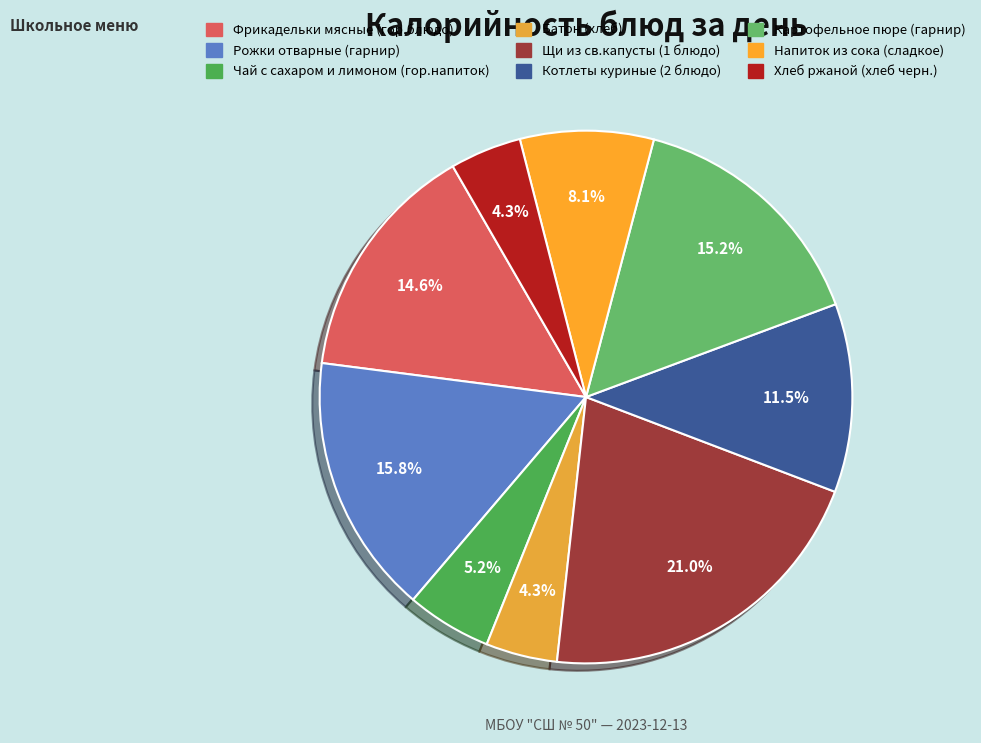

What is the smallest slice in the pie chart?

Батон (хлеб)